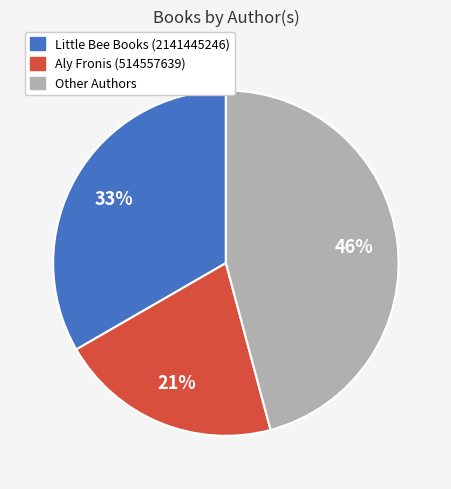

Is there a majority slice in this chart?

No